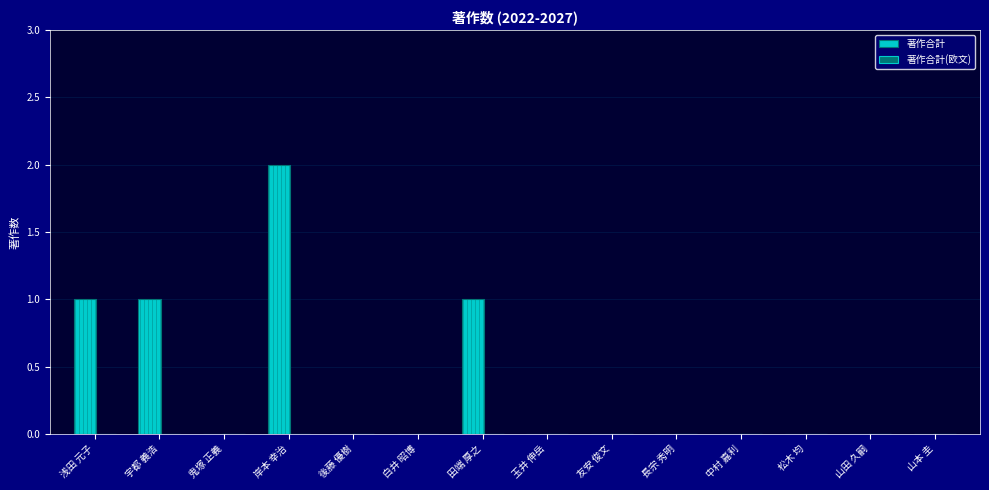

Which has a higher value, 田端 厚之 or 友安 俊文?

田端 厚之